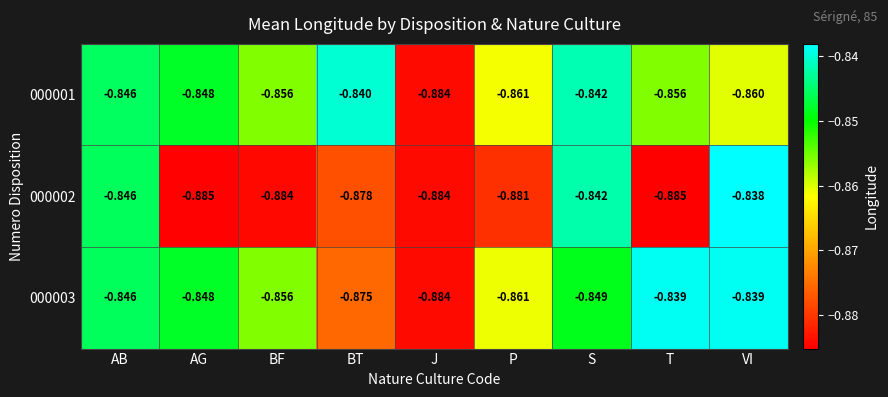

Which category has the highest value in the 000002 series?

VI